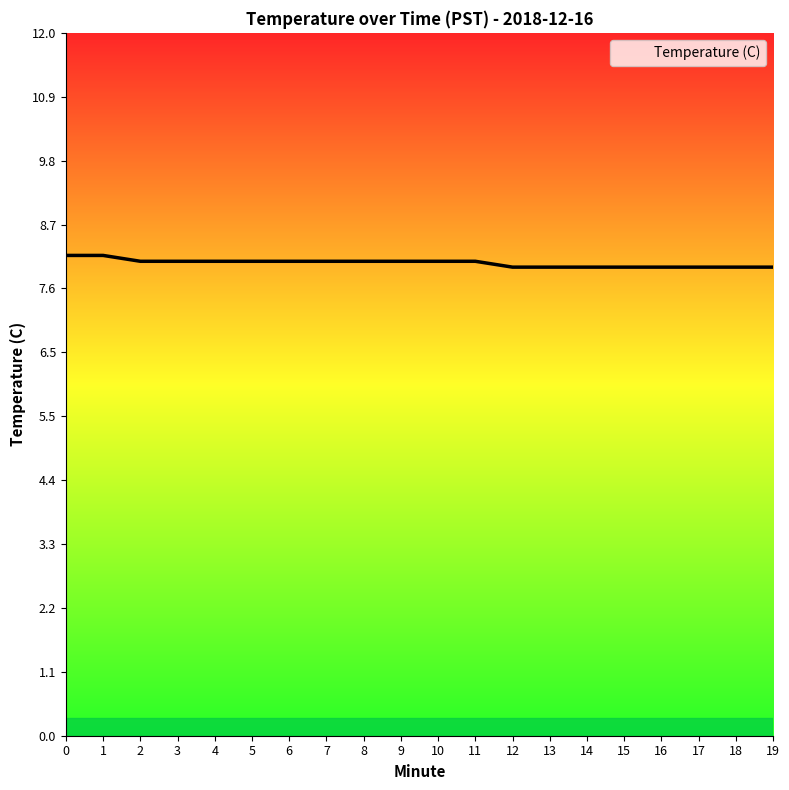

What is the minimum value shown in the chart?

8.0